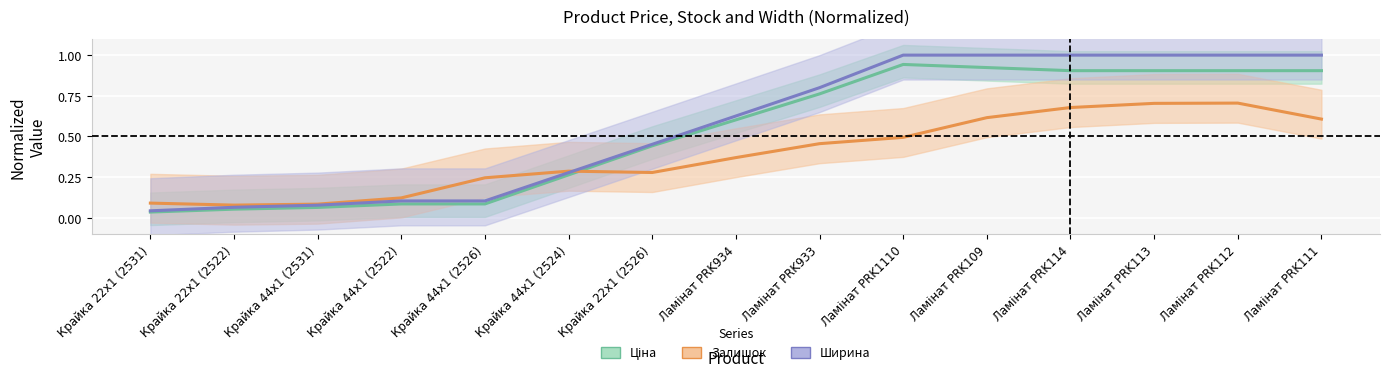

Which label corresponds to the largest value in the chart?

Ламінат PRK1110